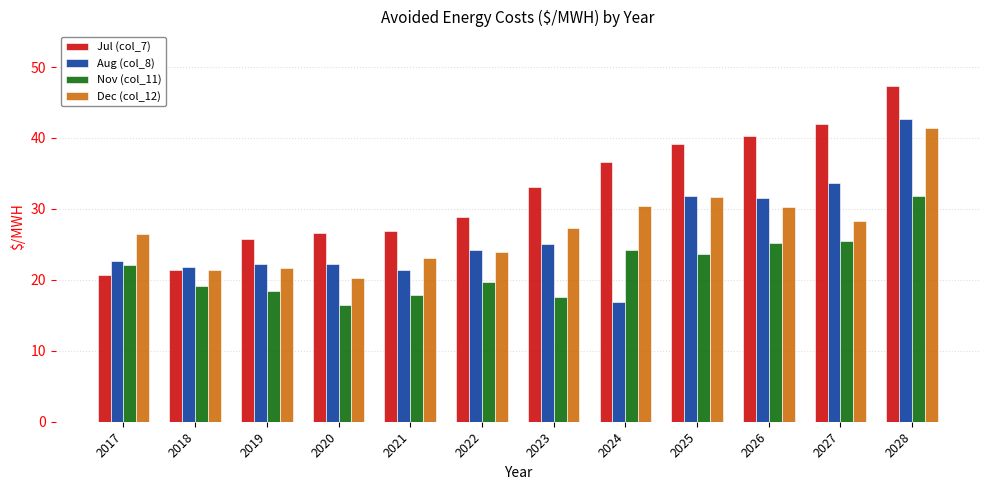

What are all the series names shown in the legend?

Jul (col_7), Aug (col_8), Nov (col_11), Dec (col_12)